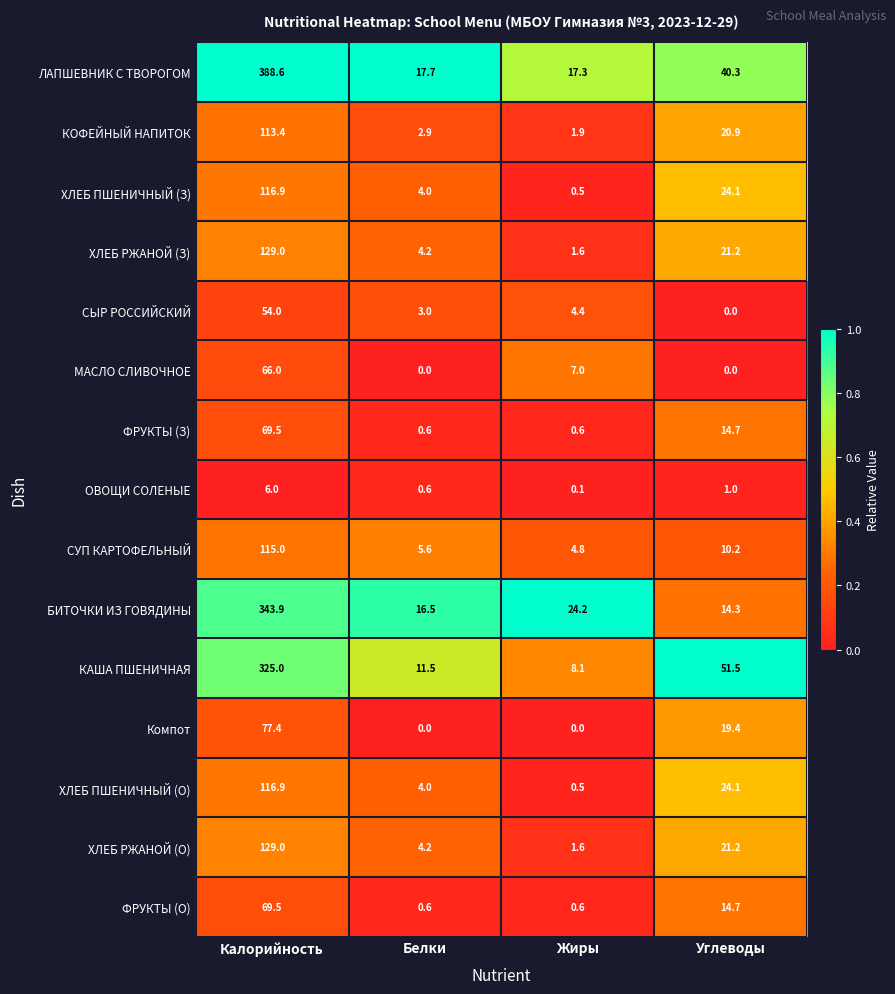

Which series has the largest range (max minus min)?

ЛАПШЕВНИК С ТВОРОГОМ